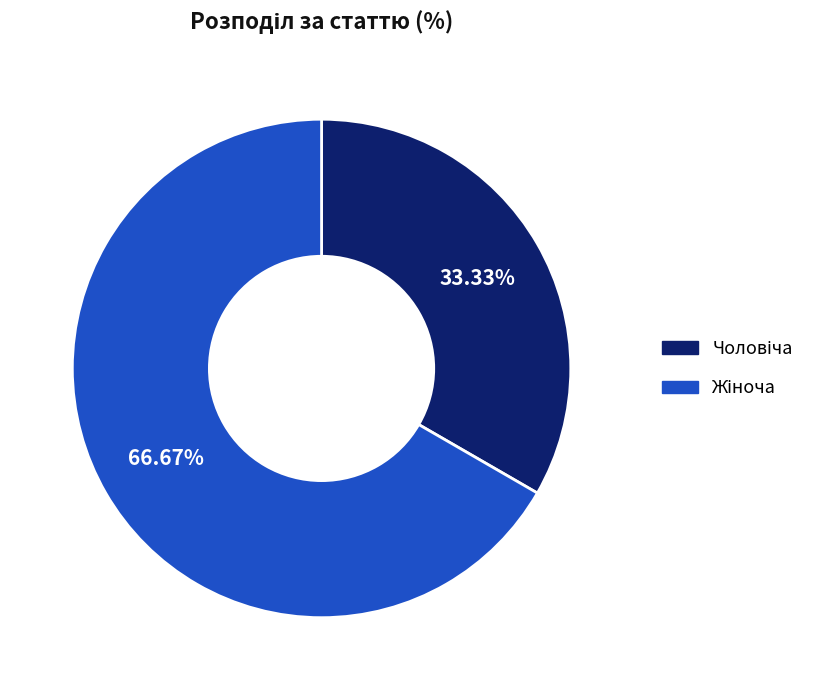

Does any single category account for the majority?

Yes